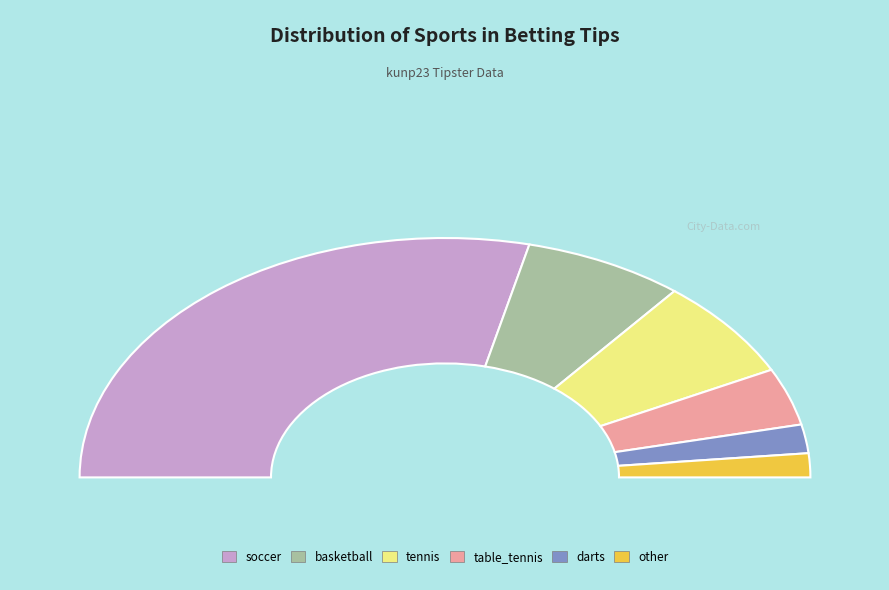

To the nearest percent, what is the average slice percentage?

17%